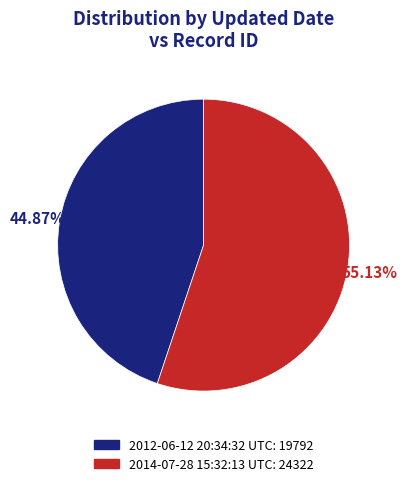

Approximately how many times larger is the value at 2014-07-28 15:32:13 UTC compared to 2012-06-12 20:34:32 UTC?

1.2